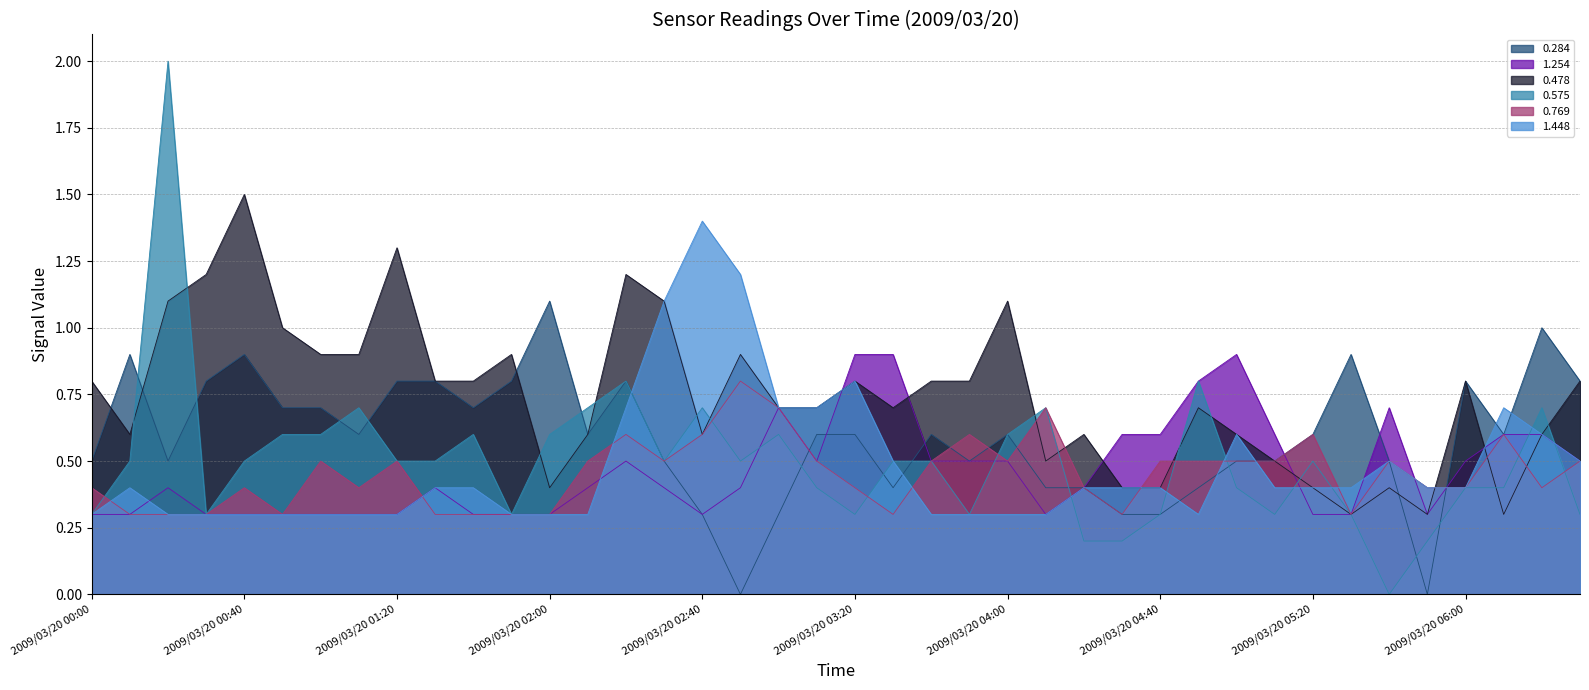

What is the label of the 16th point from the right?

2009/03/20 04:00